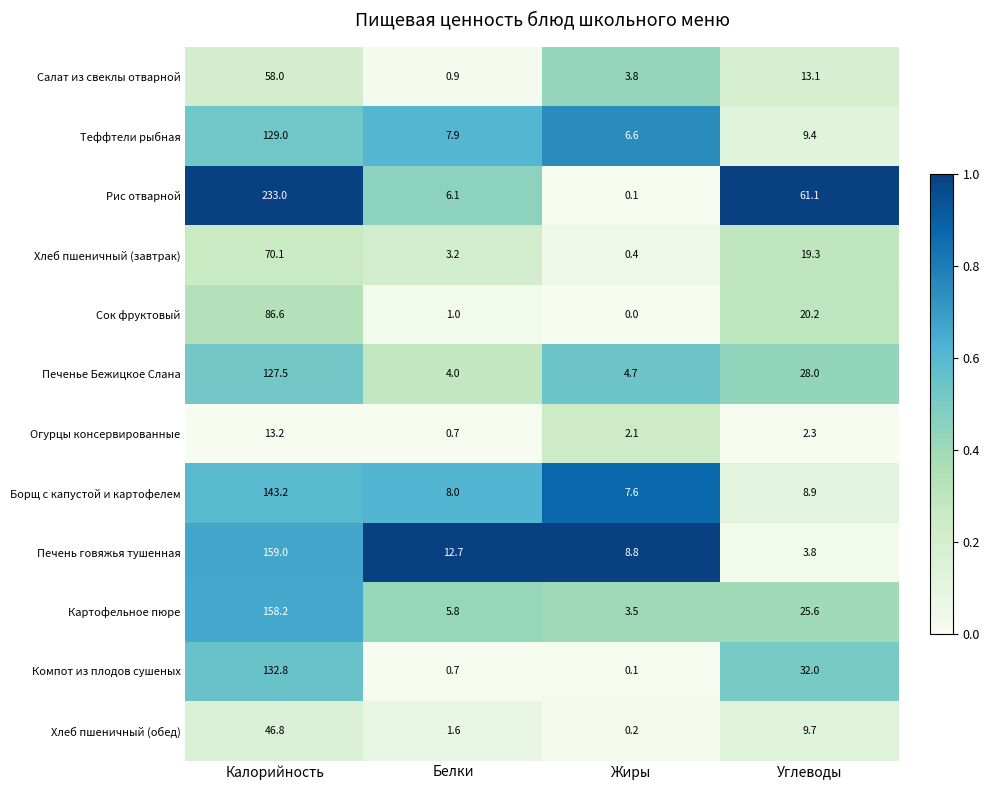

Where is Хлеб пшеничный (завтрак) nearest to the value 35?

Углеводы